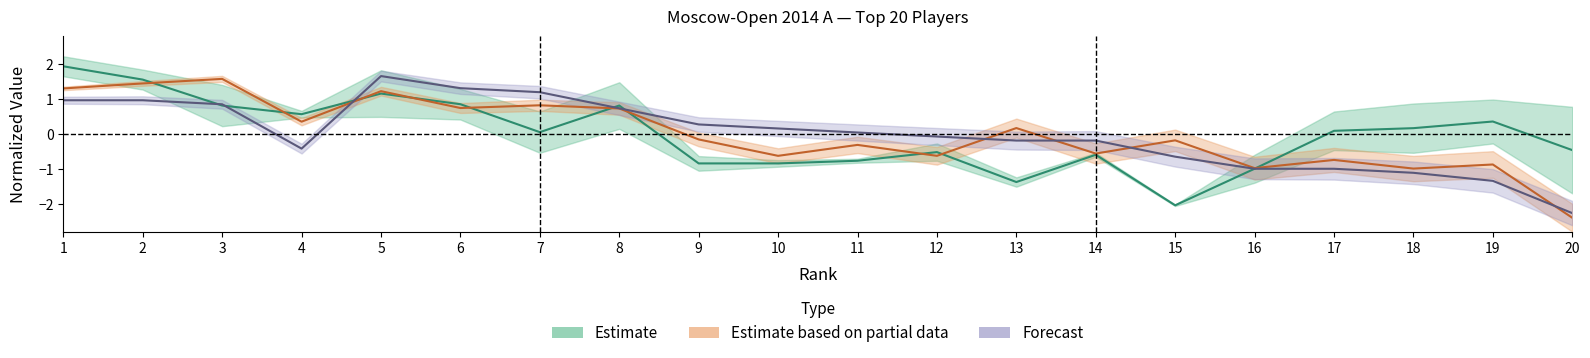

At which category does Estimate reach its first local valley?

4